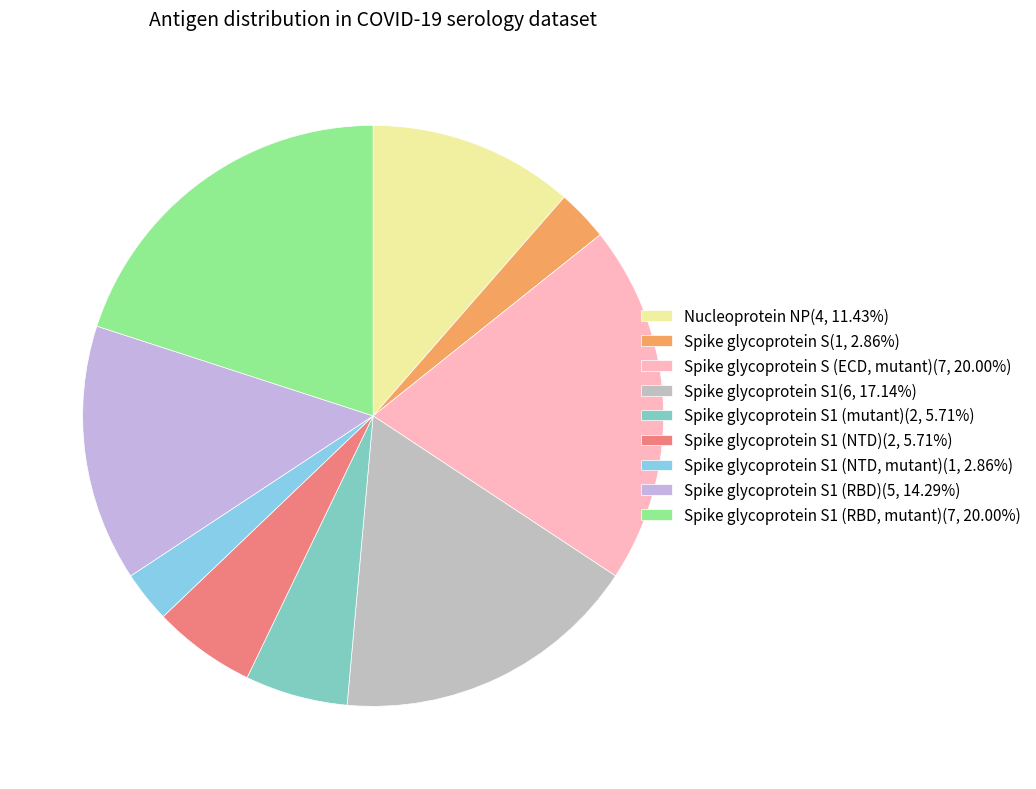

How many segments does this pie chart have?

9